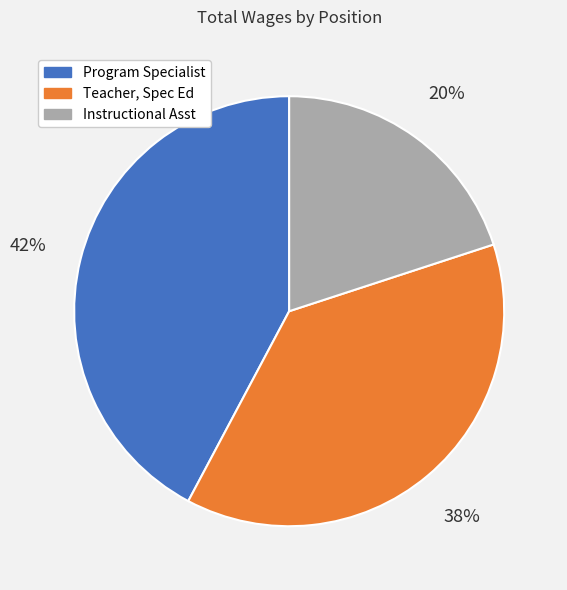

To the nearest percent, what is the average slice percentage?

33%